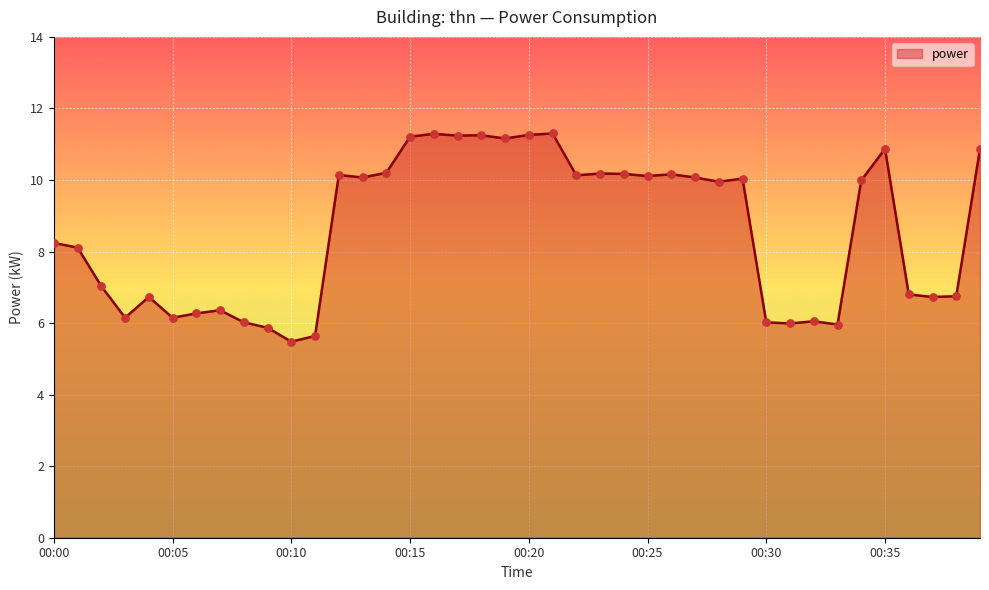

What is the greatest value displayed?

11.3